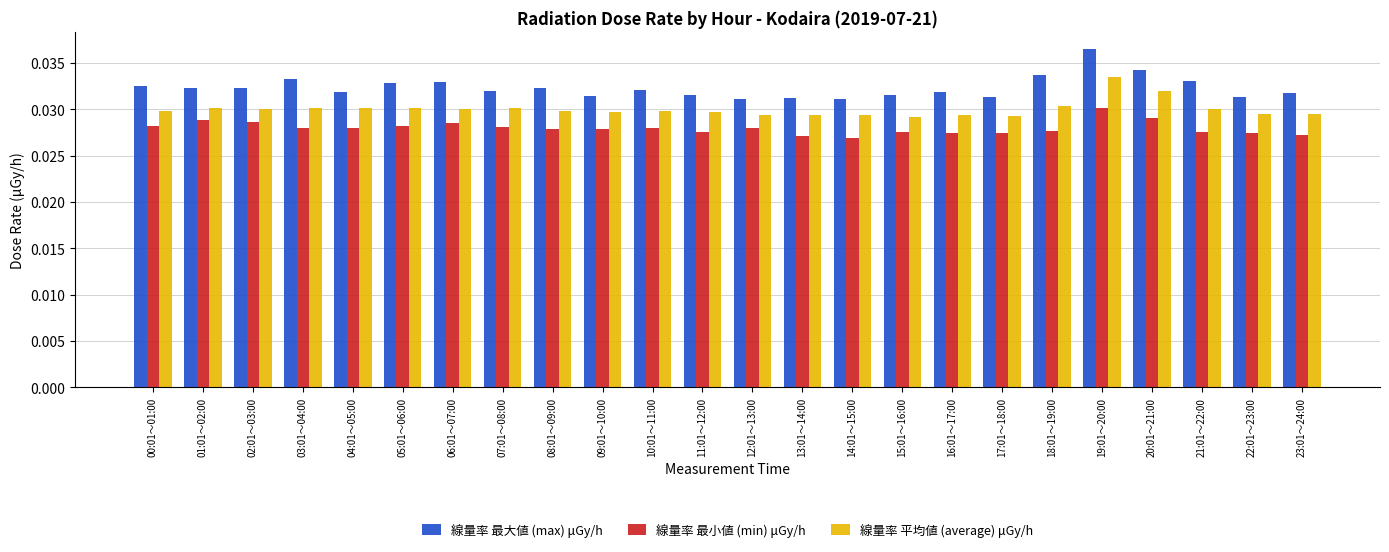

Count the 線量率 最大値 (max) μGy/h values in the range 0 to 1.

24